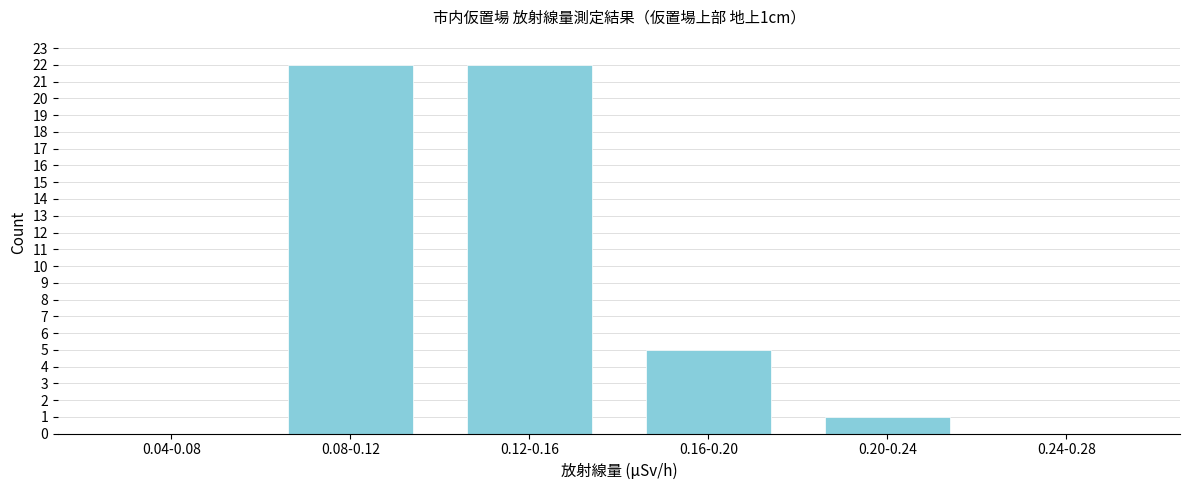

Reading left to right, list all the values displayed in this chart.

0.04-0.08=0	0.08-0.12=22	0.12-0.16=22	0.16-0.20=5	0.20-0.24=1	0.24-0.28=0